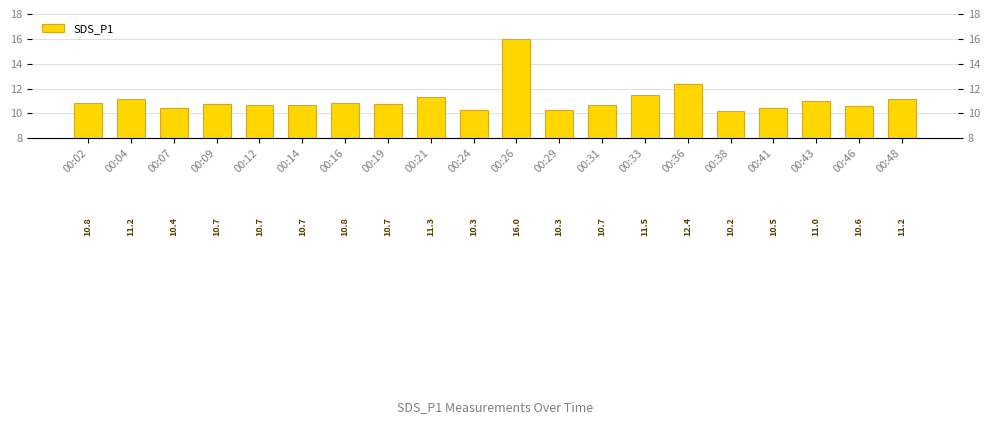

Which has a higher value, 00:33 or 00:09?

00:33